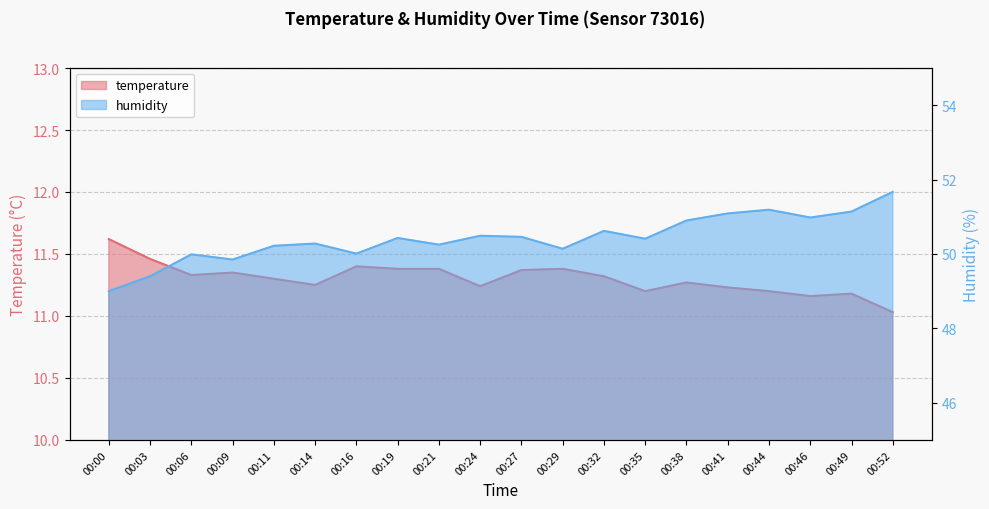

What is the difference between the humidity values at 00:06 and 00:24?

0.5